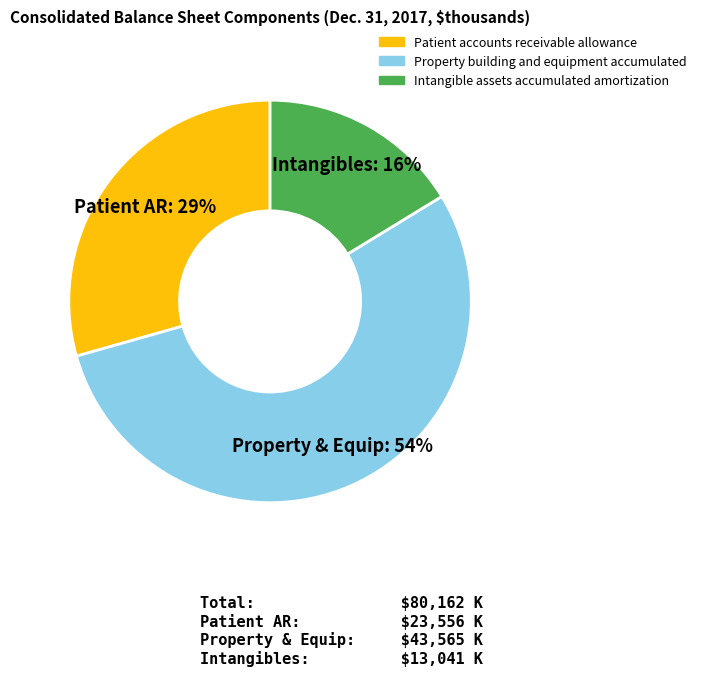

How many slices are in this pie chart?

3